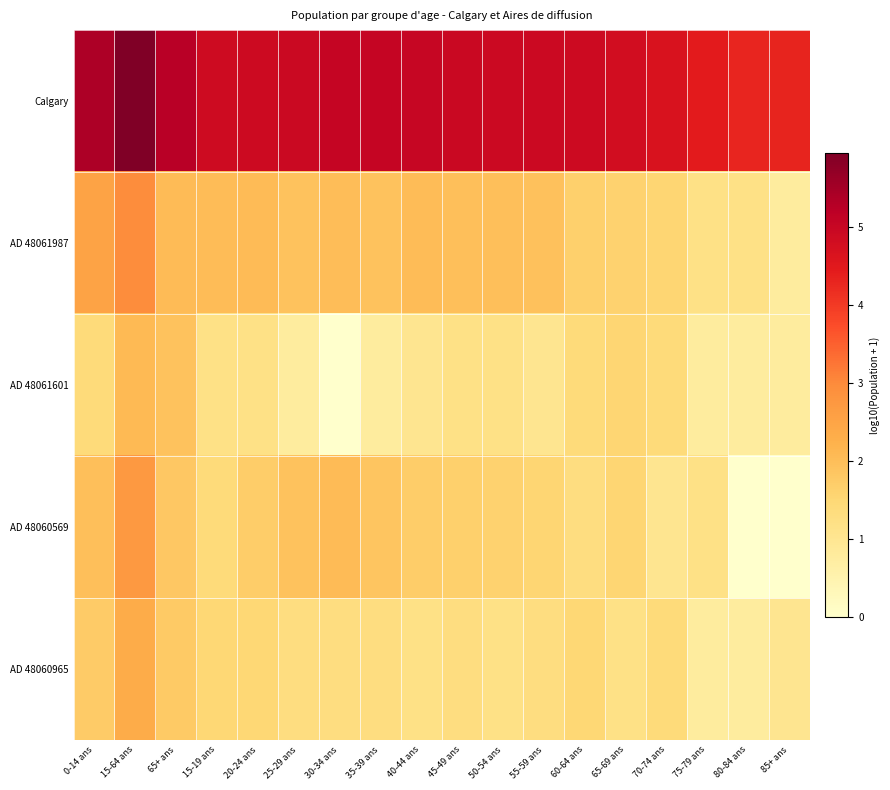

Which series has the largest total across all categories?

Calgary